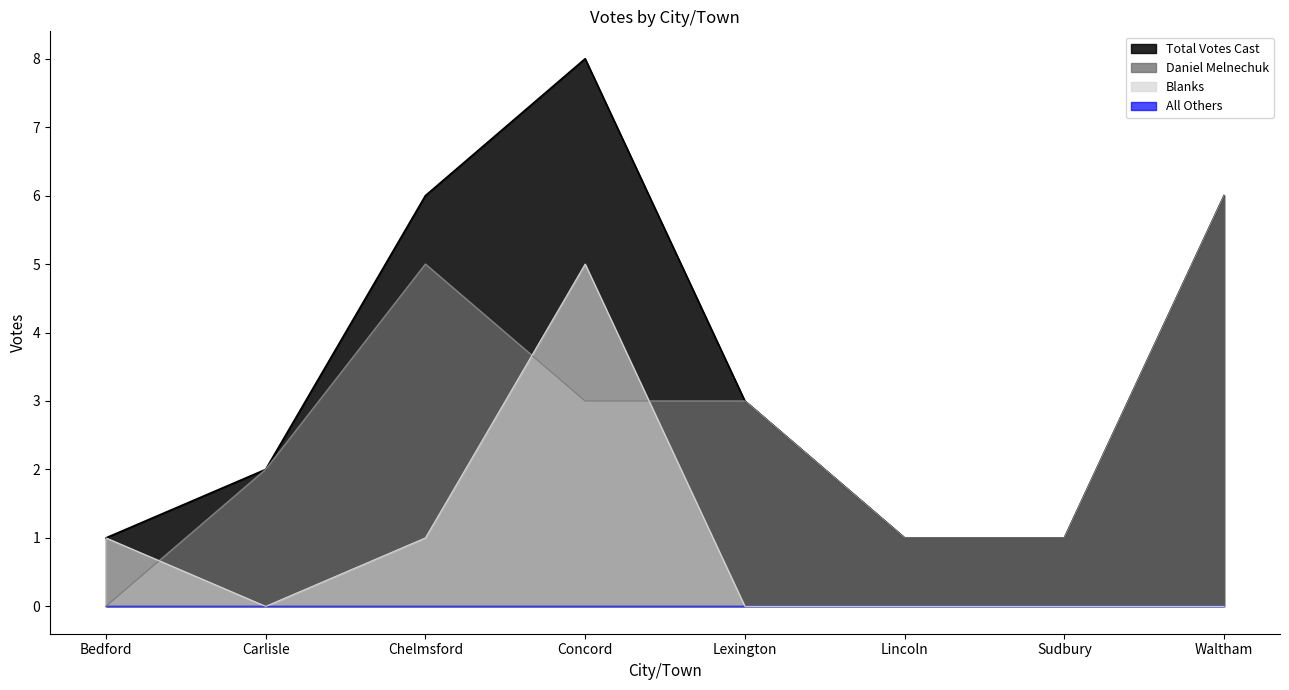

True or false: Total Votes Cast and Daniel Melnechuk intersect in this chart.

False